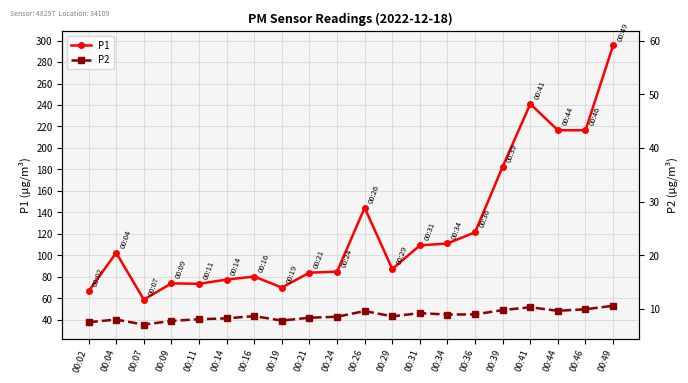

Where is the first local minimum for P2?

00:07